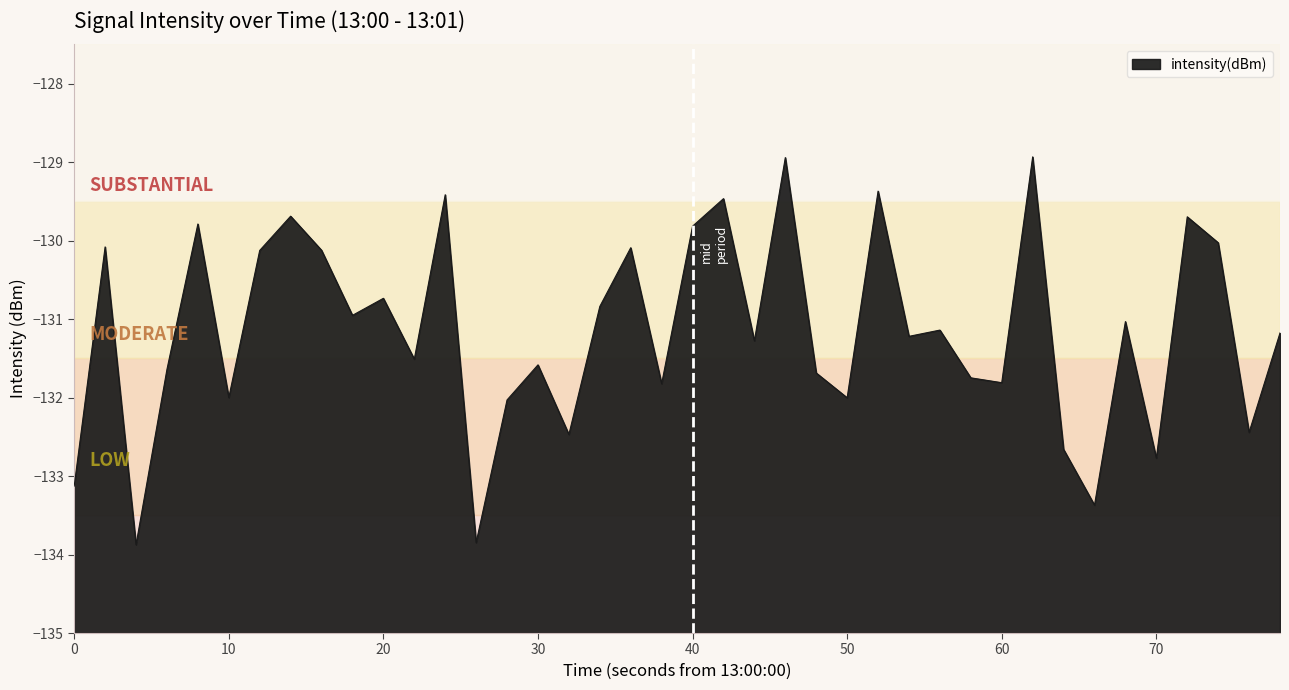

Reading left to right, what are all the values shown in this chart?

-133.1	-130.1	-133.9	-131.6	-129.8	-132.0	-130.1	-129.7	-130.1	-131.0	-130.7	-131.5	-129.4	-133.8	-132.0	-131.6	-132.5	-130.8	-130.1	-131.8	-129.8	-129.5	-131.3	-128.9	-131.7	-132.0	-129.4	-131.2	-131.1	-131.7	-131.8	-128.9	-132.7	-133.4	-131.0	-132.8	-129.7	-130.0	-132.4	-131.2